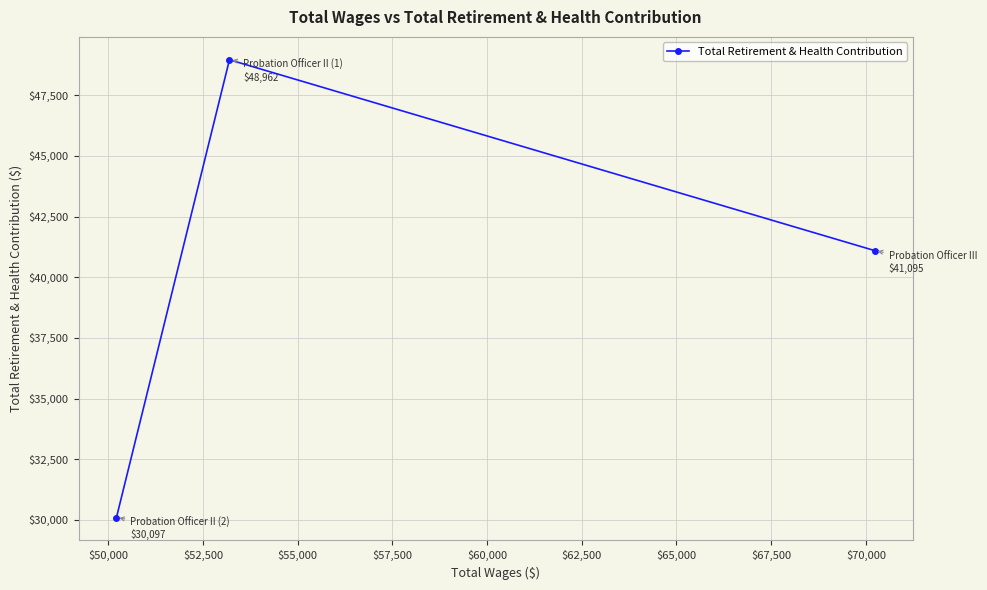

What is the minimum value shown in the chart?

30097